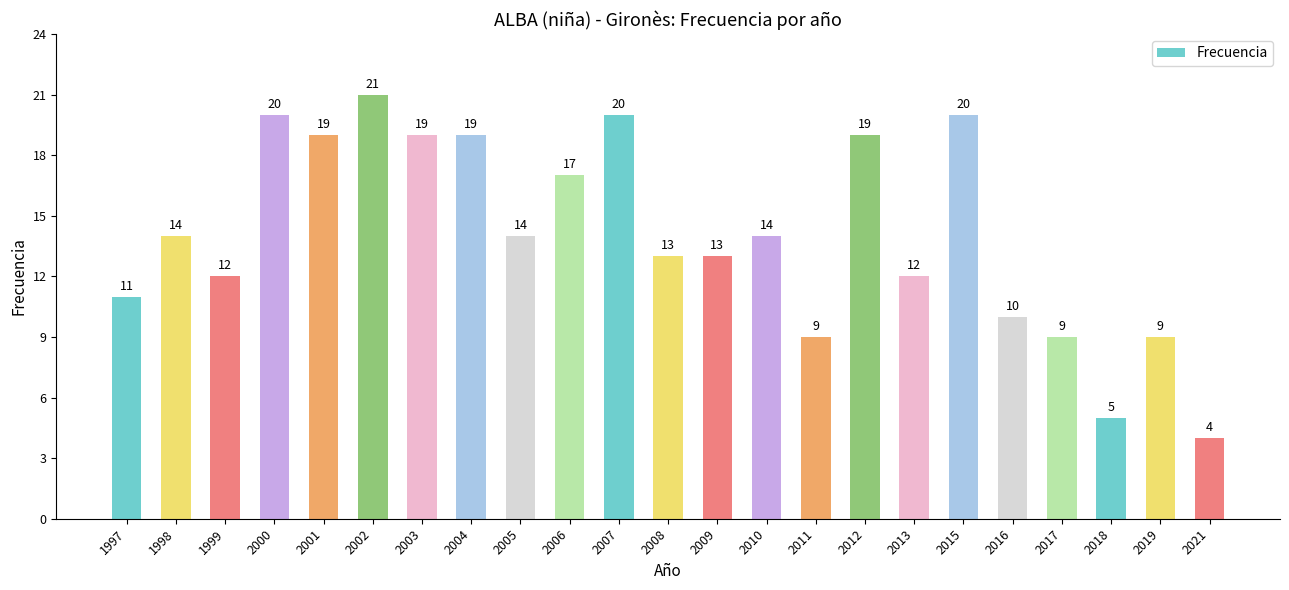

Read the value at 1998, to the nearest 10.

10